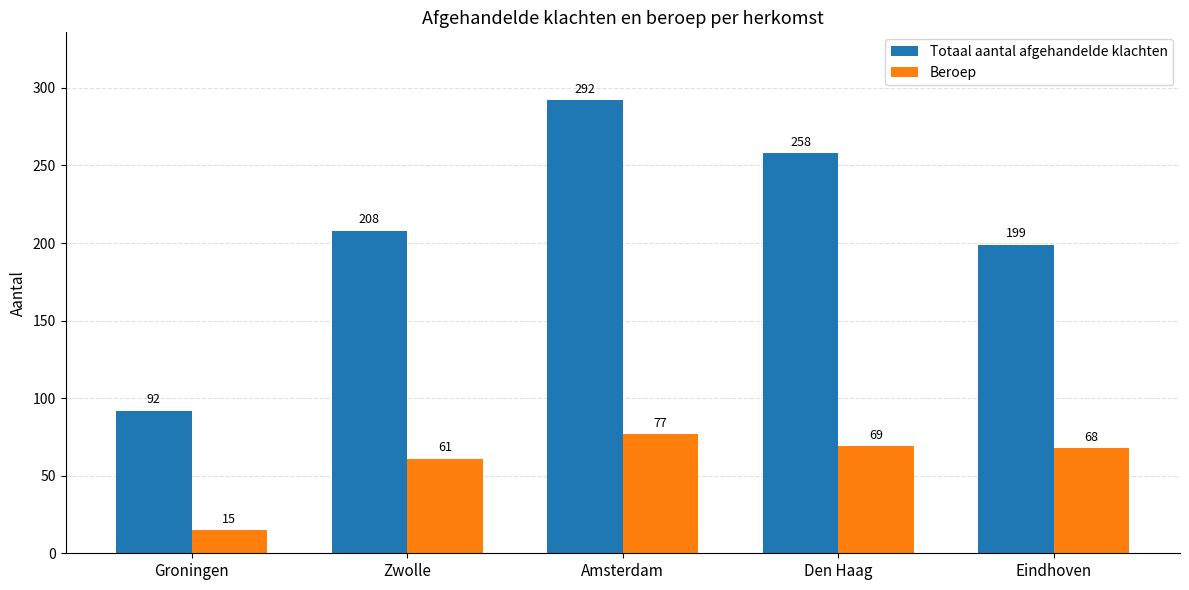

What is the lowest value of the Totaal aantal afgehandelde klachten series?

92